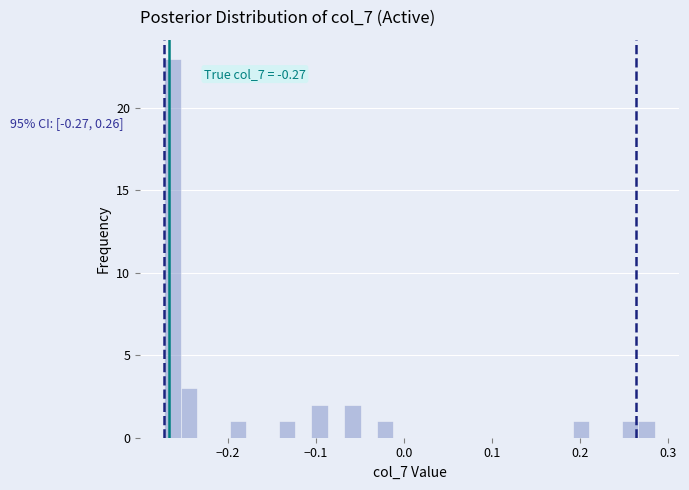

Read against the x-axis, roughly where is the centre of the tallest bar?

-0.26